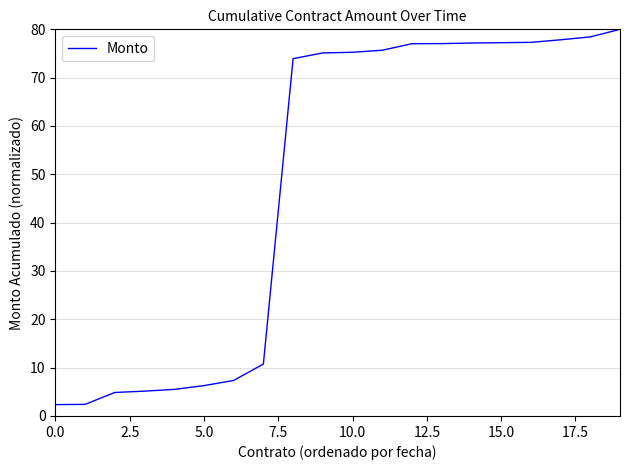

How many distinct data groups are displayed?

1